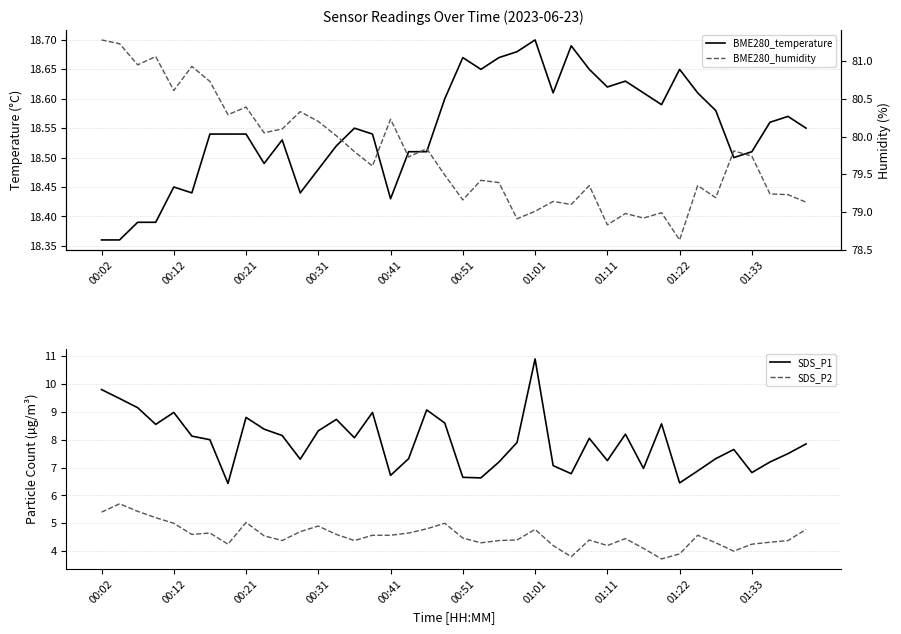

Which category has the highest value in the SDS_P1 series?

01:01